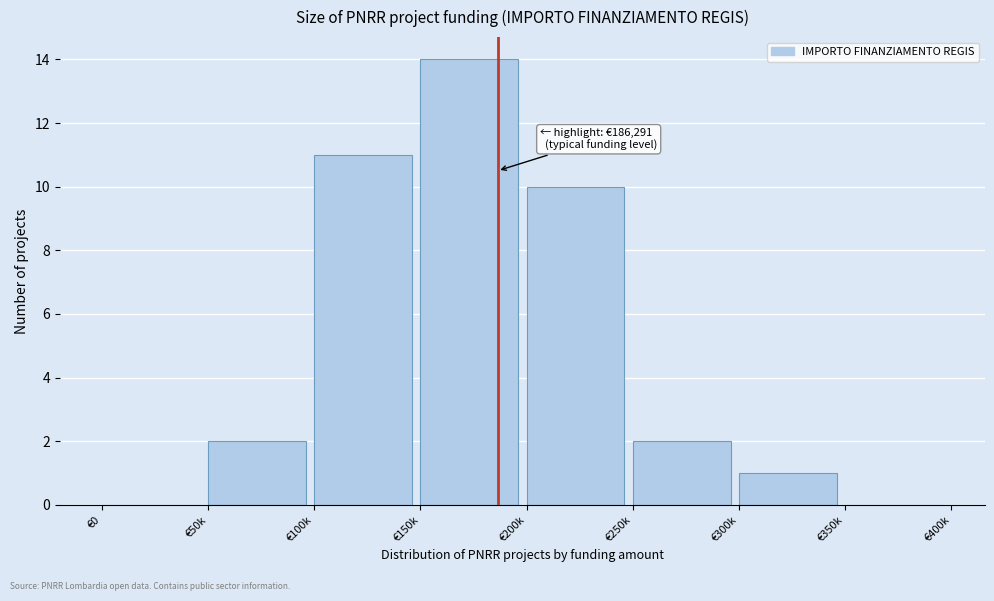

Reading left to right, what are all the values shown in this chart?

€0=0	€50k=2	€100k=11	€150k=14	€200k=10	€250k=2	€300k=1	€350k=0